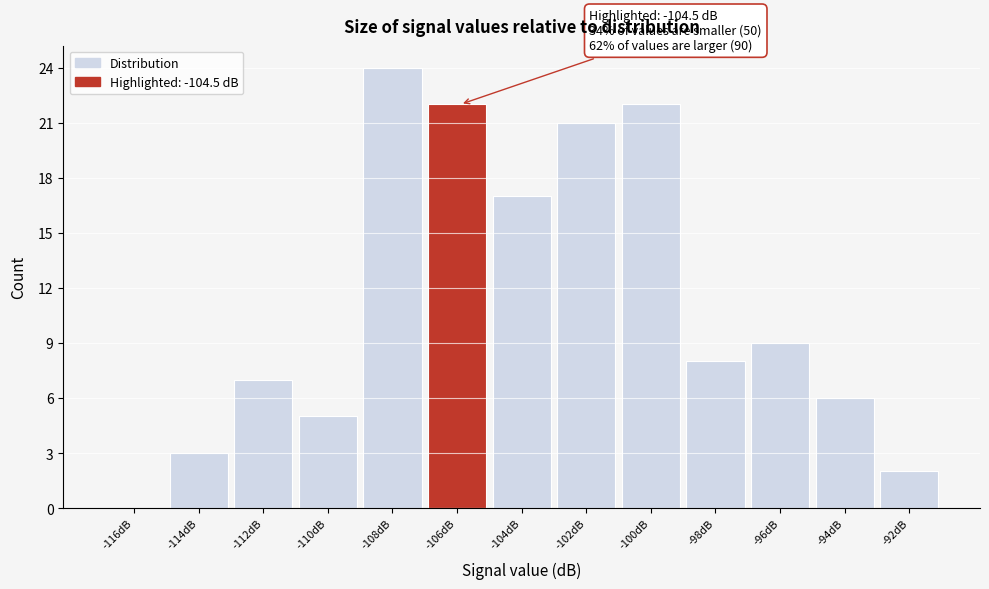

Reading left to right, list all the values displayed in this chart.

-116dB=0	-114dB=3	-112dB=7	-110dB=5	-108dB=24	-106dB=22	-104dB=17	-102dB=21	-100dB=22	-98dB=8	-96dB=9	-94dB=6	-92dB=2